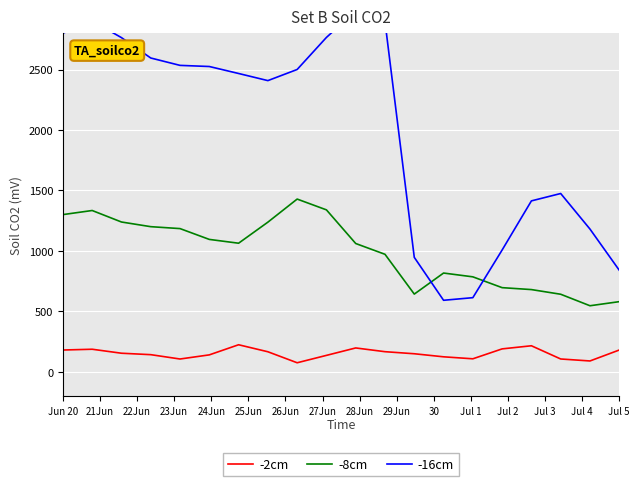

True or false: -2cm and -8cm intersect in this chart.

False